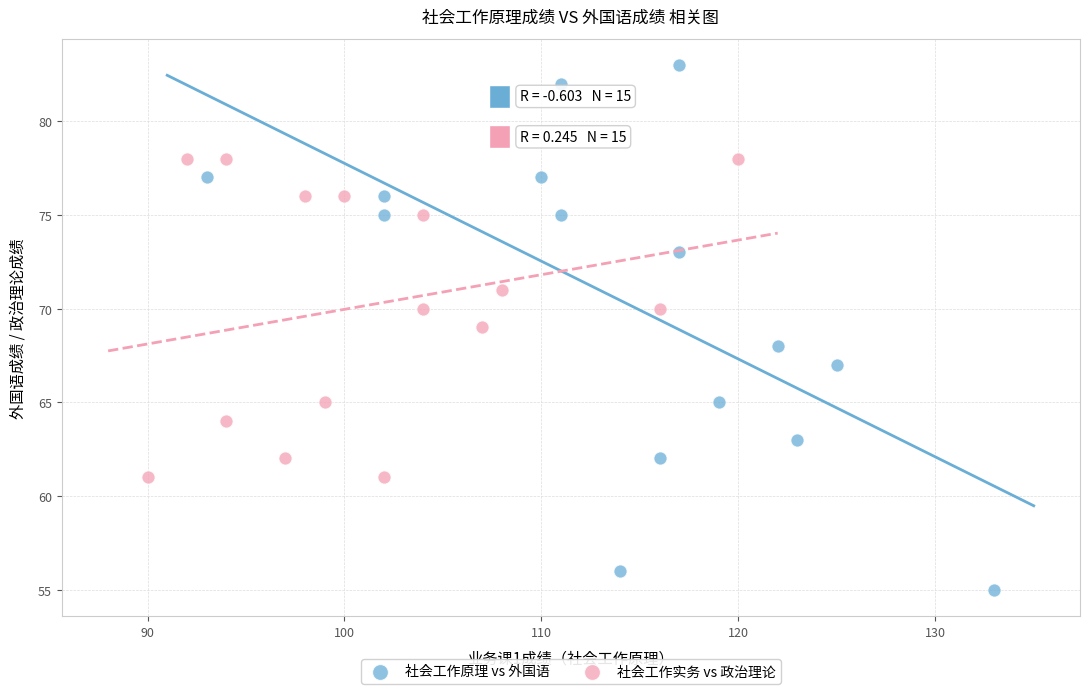

Which series has the largest Y range (max minus min)?

社会工作原理 vs 外国语